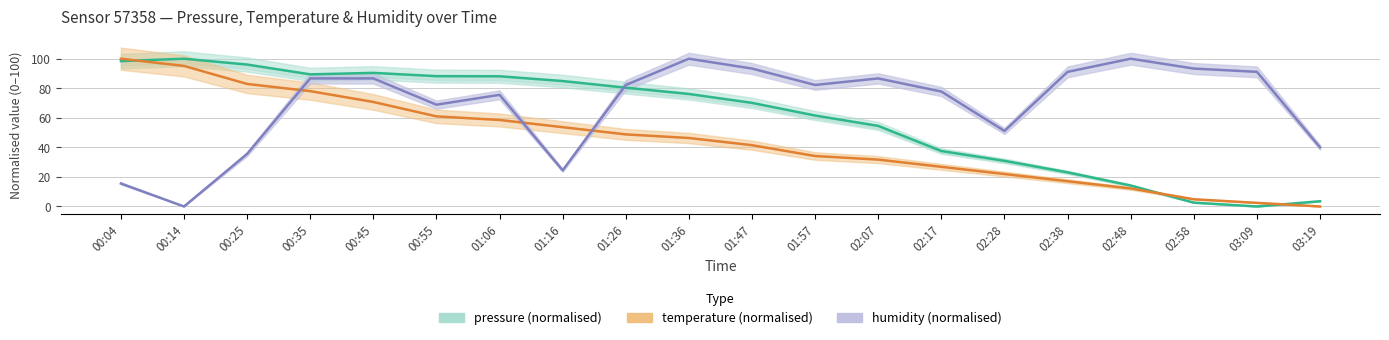

What is the difference between the maximum and minimum values in the temperature (normalised) series?

100.0